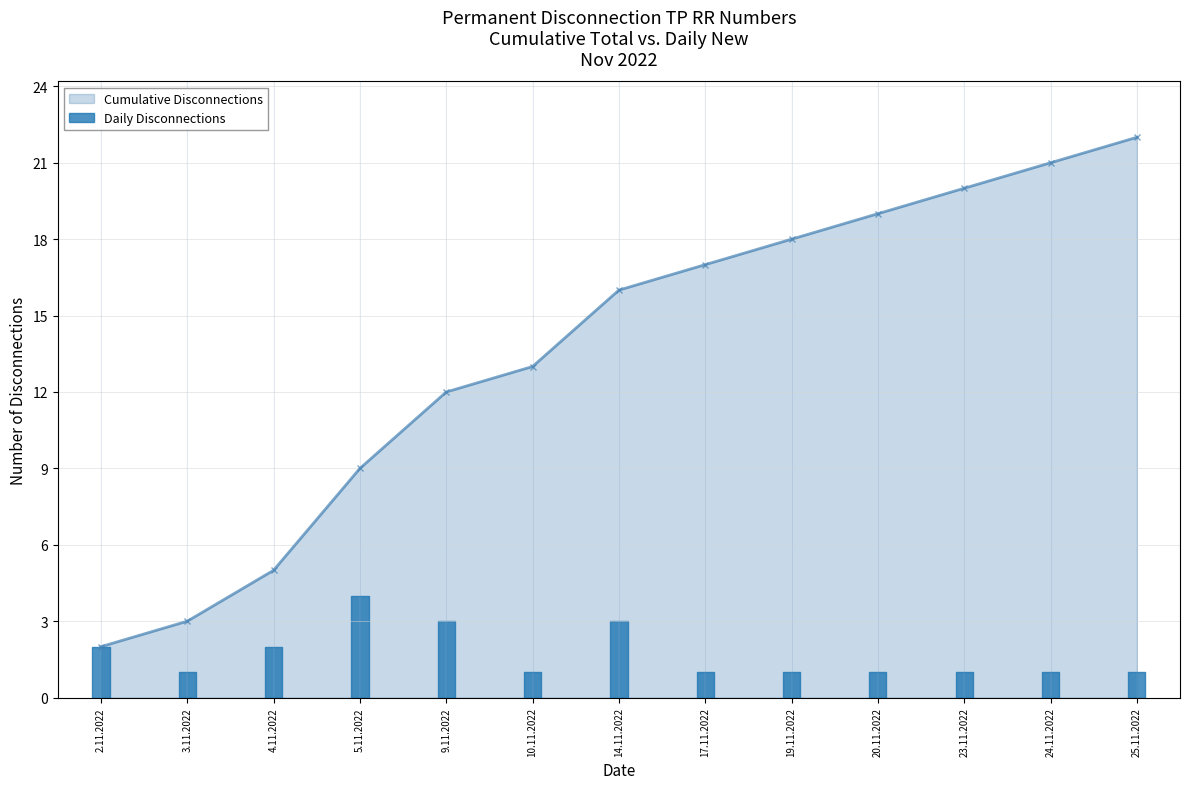

Which series has the widest spread of values?

Cumulative Disconnections